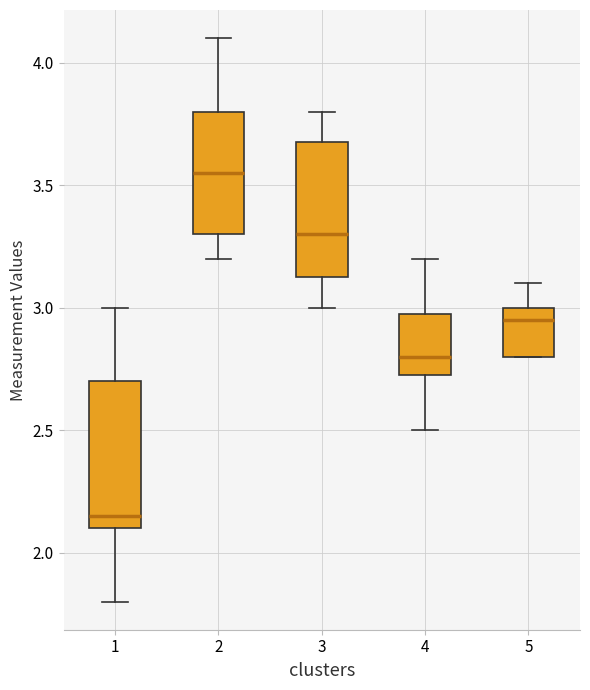

Reading left to right, transcribe this box plot: for each box, give where its median line is, the range the box spans, and where its two whiskers end, as read against the y-axis. The values are not printed on the chart, so give them approximately, as read against the axis.

1: median 2.15, box 2.10 to 2.70, whiskers 1.80 to 3.00
2: median 3.55, box 3.30 to 3.80, whiskers 3.20 to 4.10
3: median 3.30, box 3.15 to 3.70, whiskers 3.00 to 3.80
4: median 2.80, box 2.75 to 3.00, whiskers 2.50 to 3.20
5: median 2.95, box 2.80 to 3.00, whiskers 2.80 to 3.10